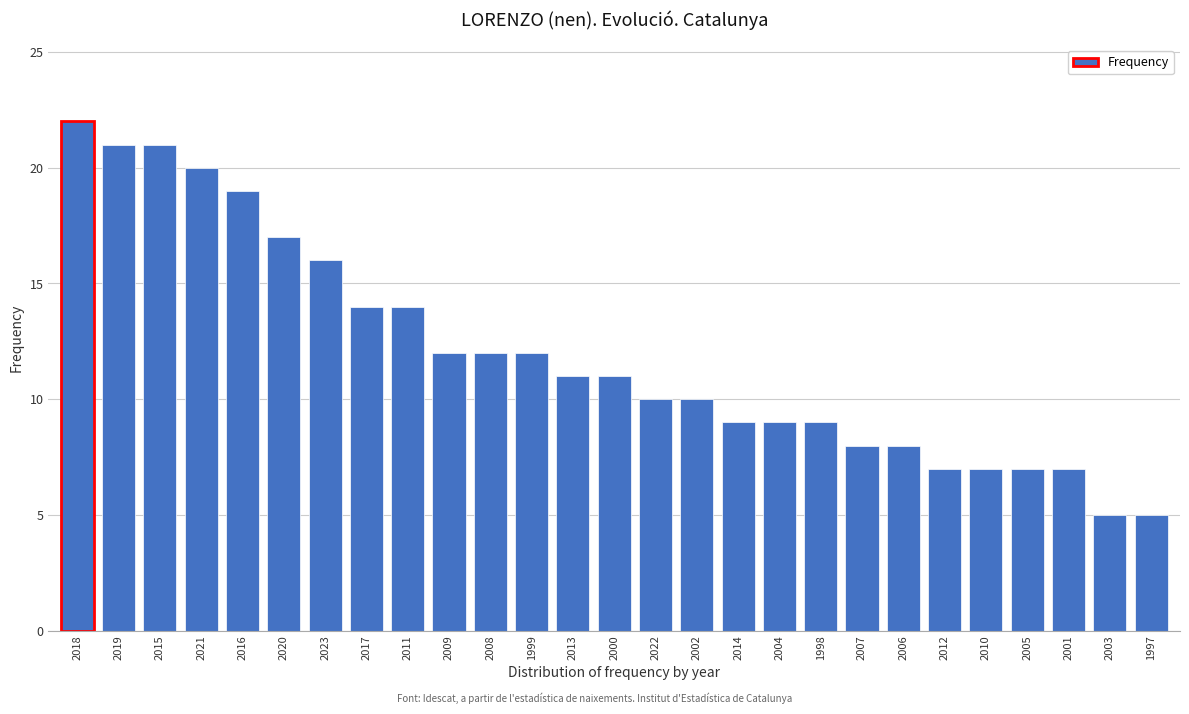

Reading left to right, extract all data points from this chart.

22	21	21	20	19	17	16	14	14	12	12	12	11	11	10	10	9	9	9	8	8	7	7	7	7	5	5